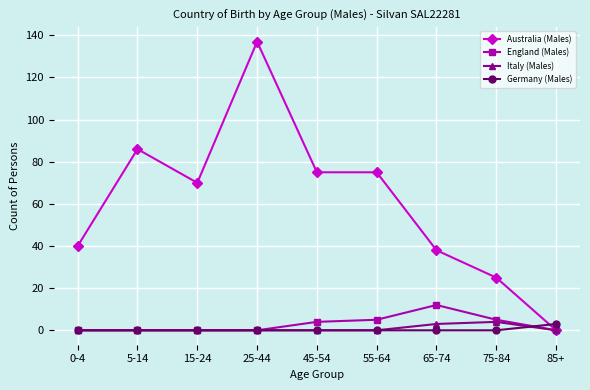

Is this an area chart (filled region under the line)?

No